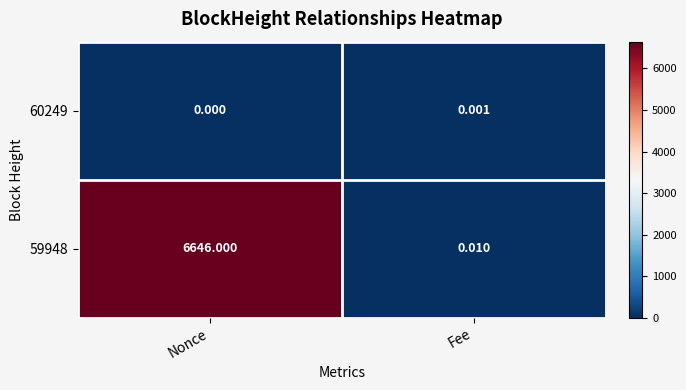

At which label does 60249 reach its peak?

Fee